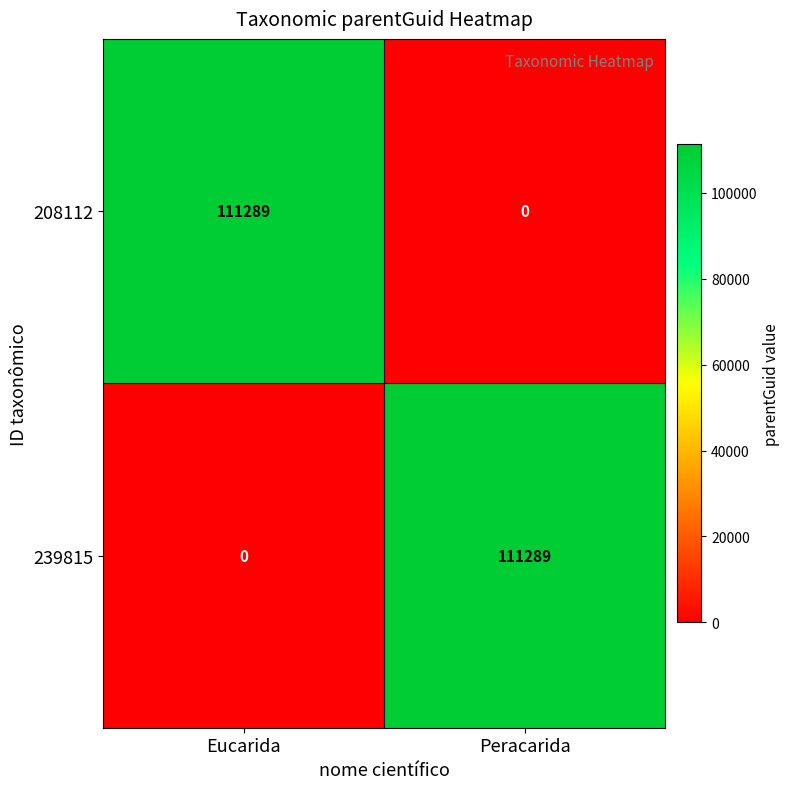

How many distinct data groups are displayed?

2